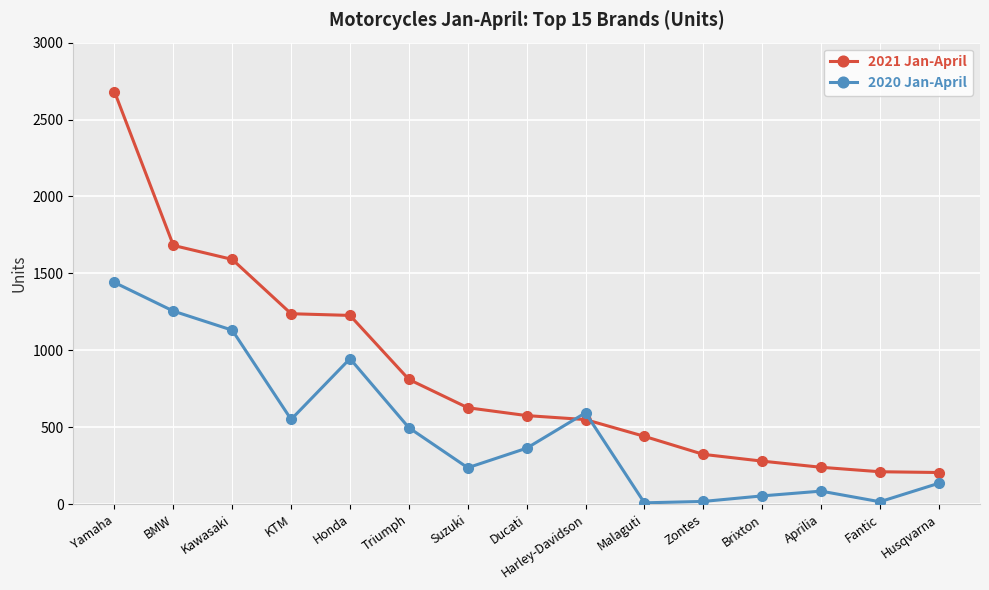

What is the lowest value of the 2020 Jan-April series?

9